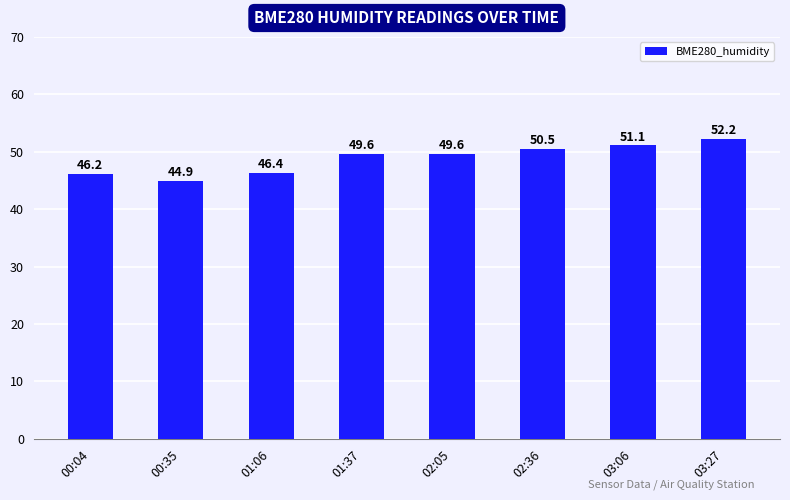

What is the value of the 2nd bar from the left?

44.9